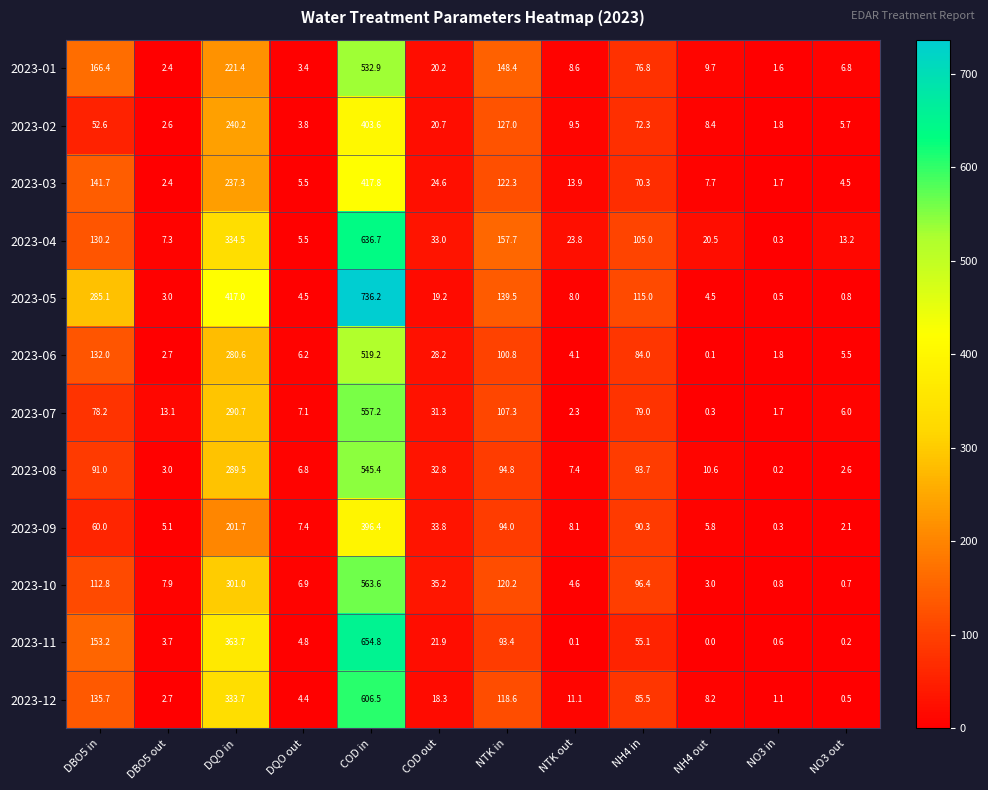

True or false: 2023-07 has a value of 557.2 at COD in.

True